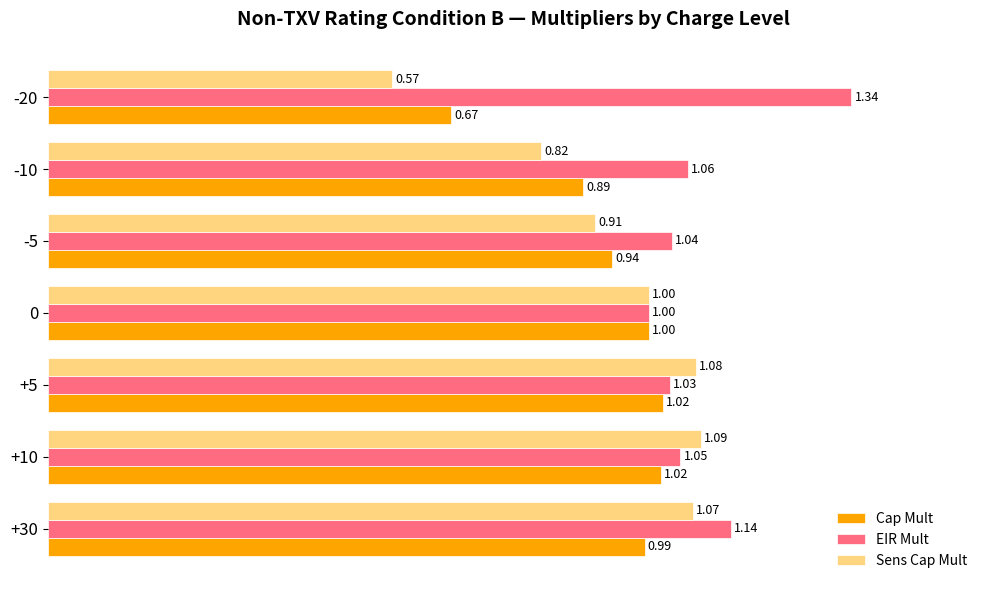

What is the difference between the maximum and second lowest values in the Sens Cap Mult series?

0.3